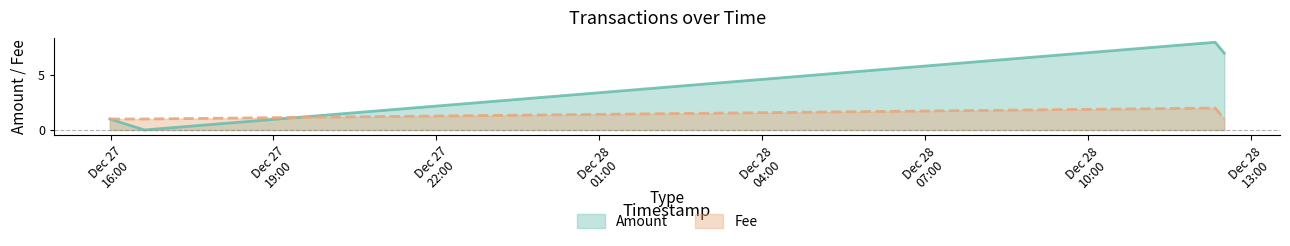

What is the label of the 2nd point from the right?

2017-12-27 16:37:31